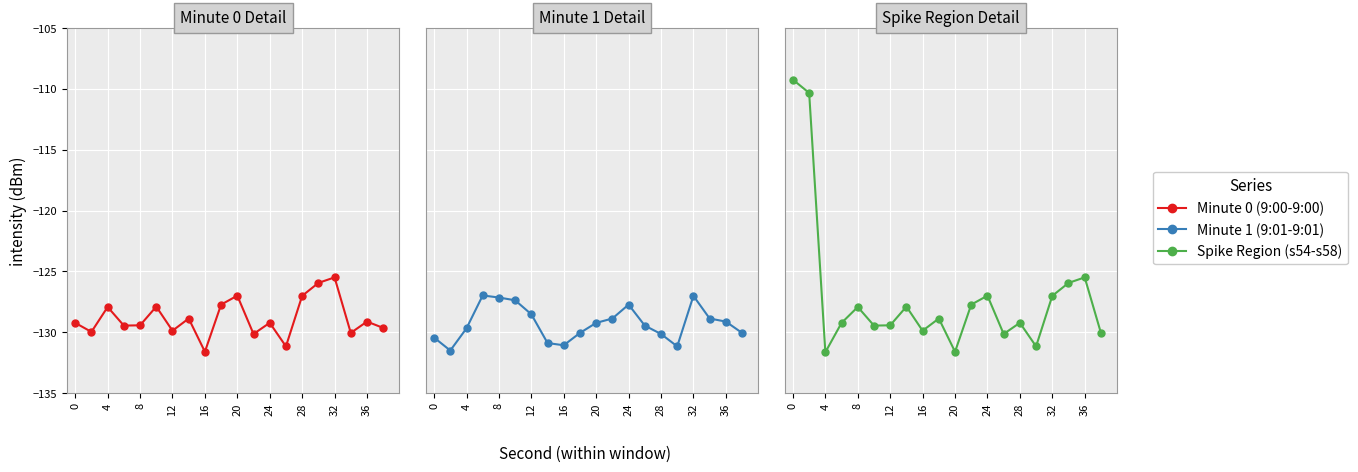

Rank the series by their average value, from highest to lowest.

Spike Region (s54-s58), Minute 0 (9:00-9:00), Minute 1 (9:01-9:01)